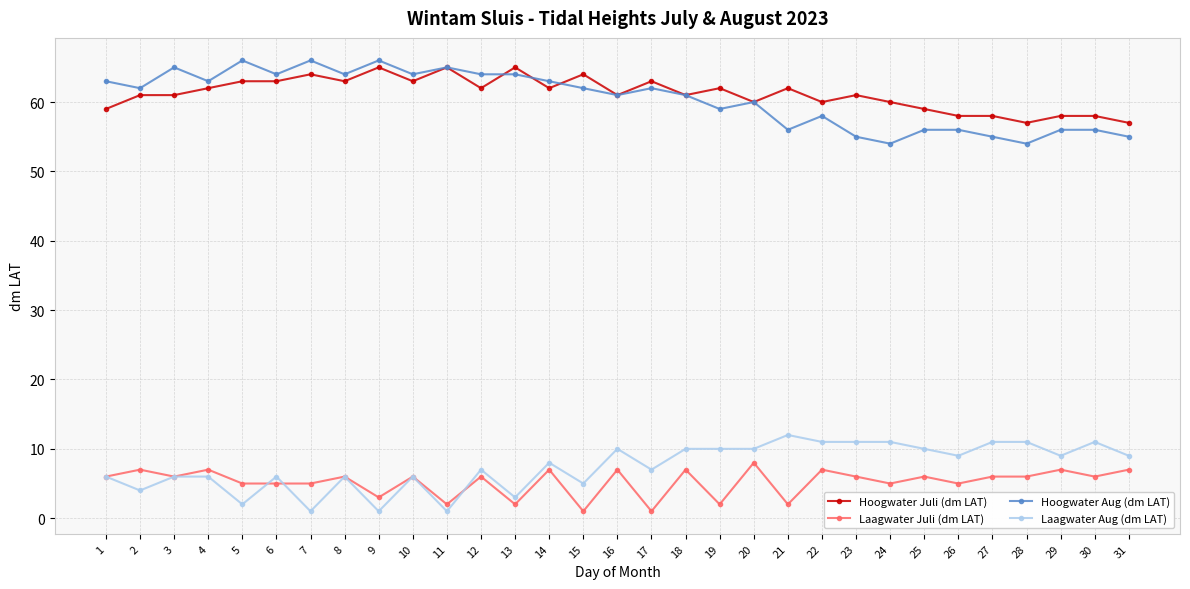

True or false: Laagwater Aug (dm LAT) and Hoogwater Juli (dm LAT) cross at least once.

False